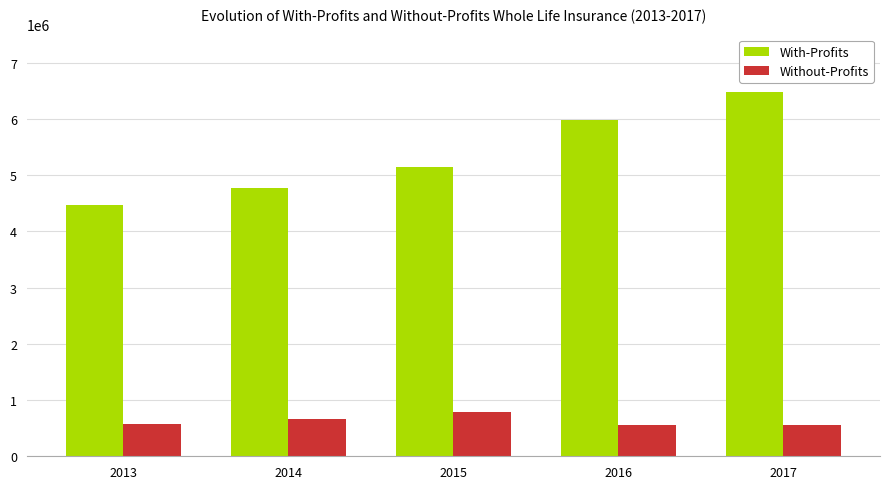

What is the greatest value displayed?

6477049